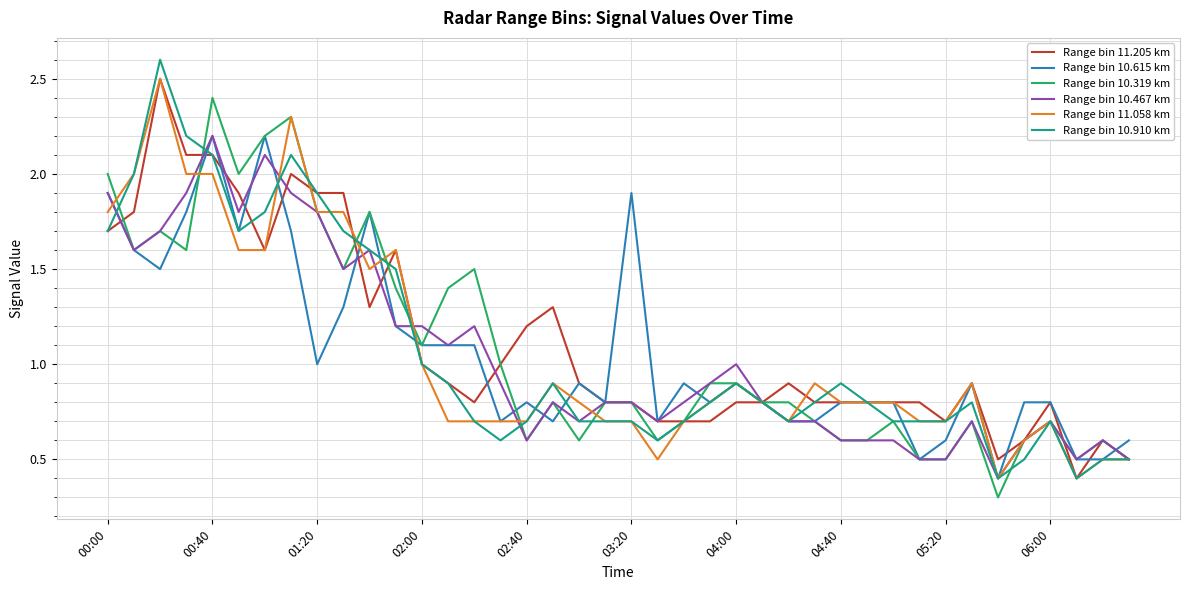

What is the maximum value shown in the chart?

2.6